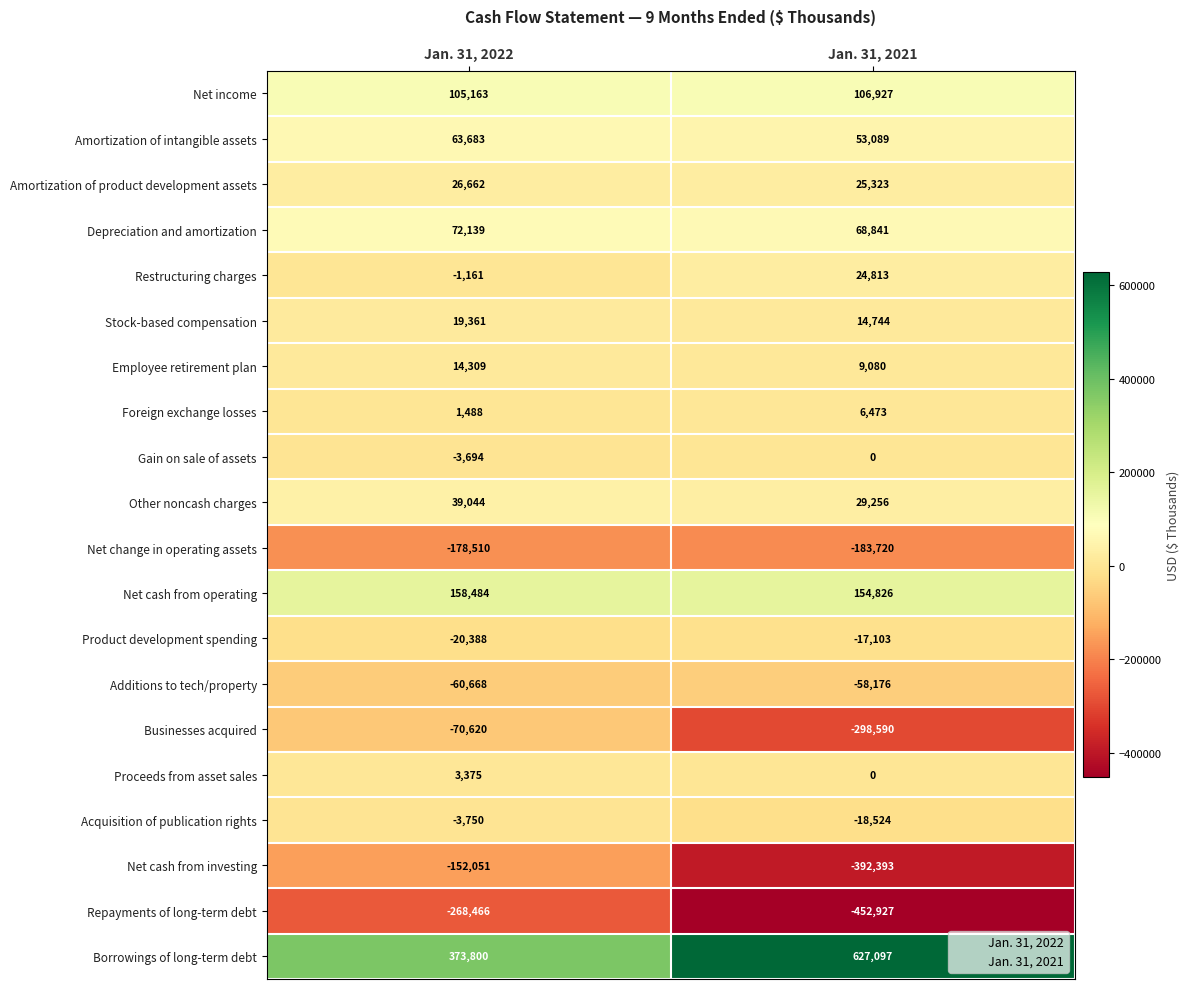

List the series in order of their peak value, lowest first.

Repayments of long-term debt, Net change in operating assets, Net cash from investing, Businesses acquired, Additions to tech/property, Product development spending, Acquisition of publication rights, Gain on sale of assets, Proceeds from asset sales, Foreign exchange losses, Employee retirement plan, Stock-based compensation, Restructuring charges, Amortization of product development assets, Other noncash charges, Amortization of intangible assets, Depreciation and amortization, Net income, Net cash from operating, Borrowings of long-term debt